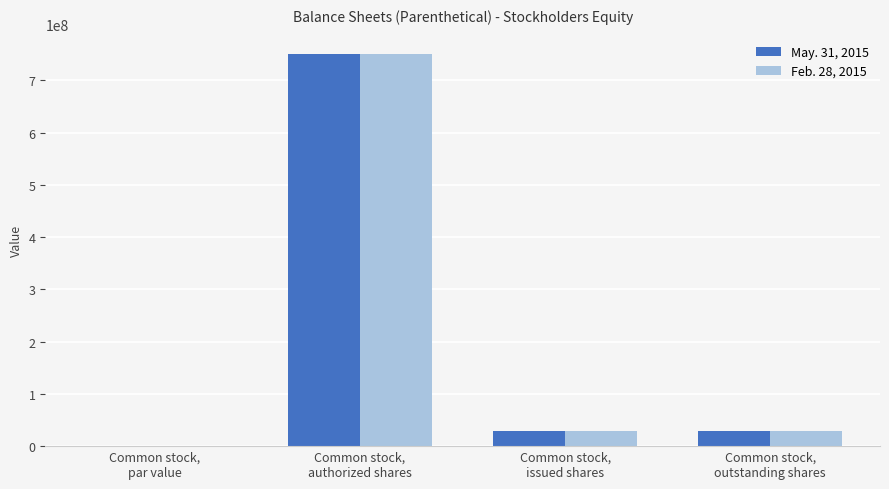

What is the sum of all May. 31, 2015 values?

809763648.0